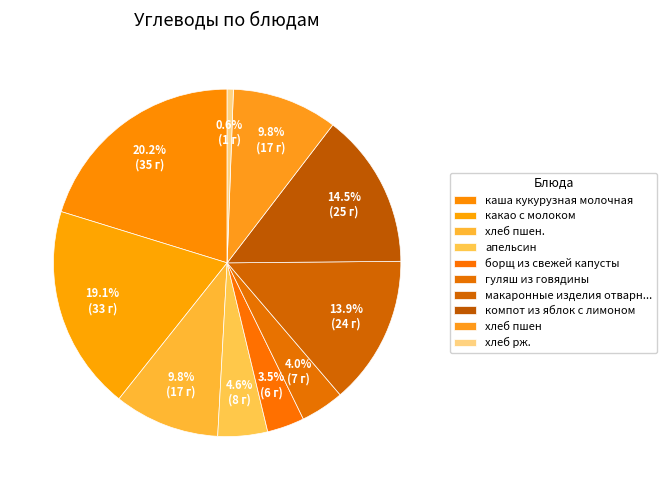

How many slices are in this pie chart?

10